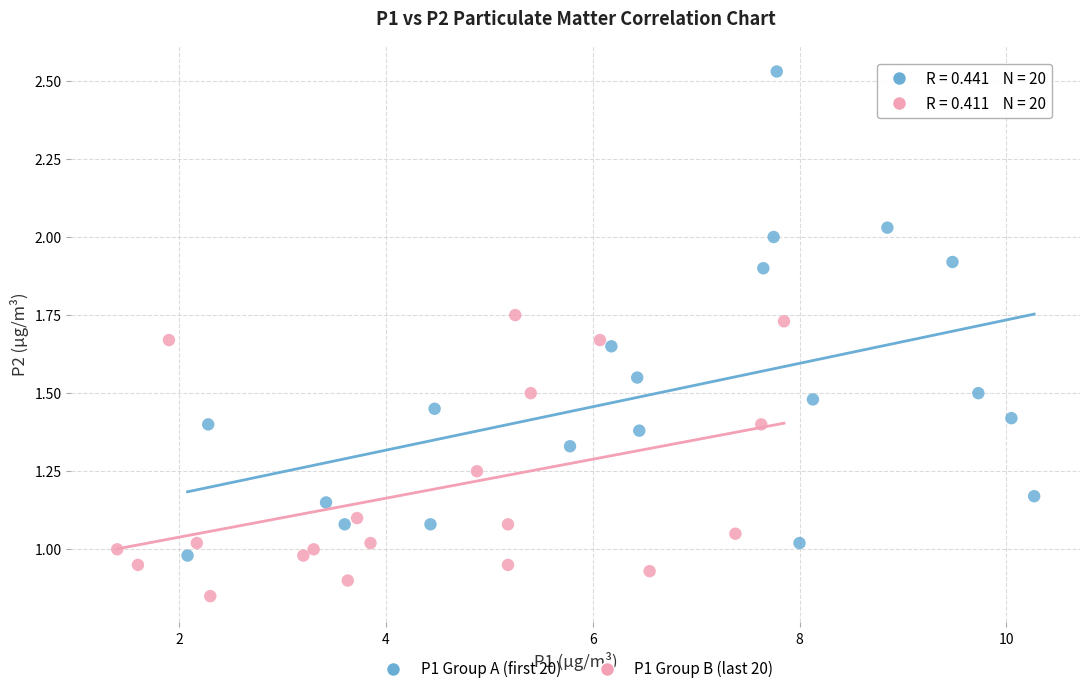

Which series reaches the maximum Y coordinate?

P1 Group A (first 20)